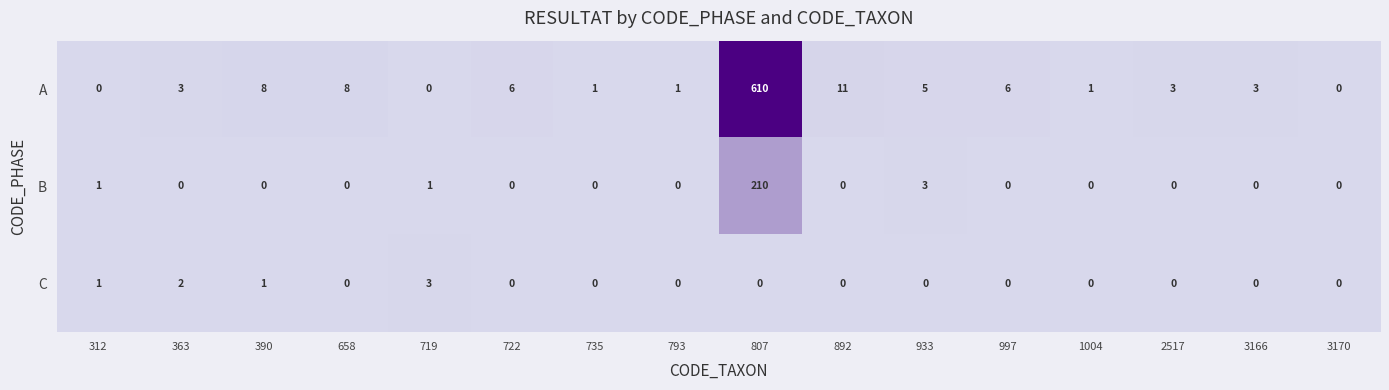

Which series changed the most between 312 and 2517?

A